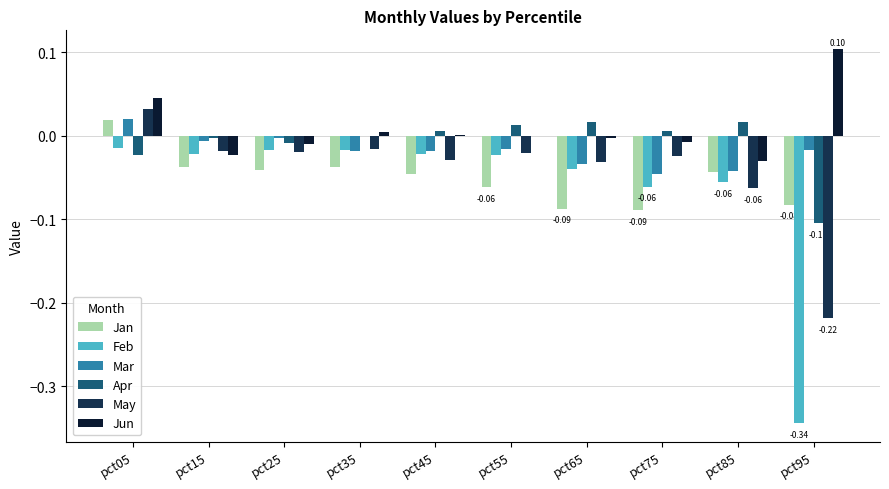

Is the value of Apr at pct65 greater than the value of Mar at pct65?

Yes